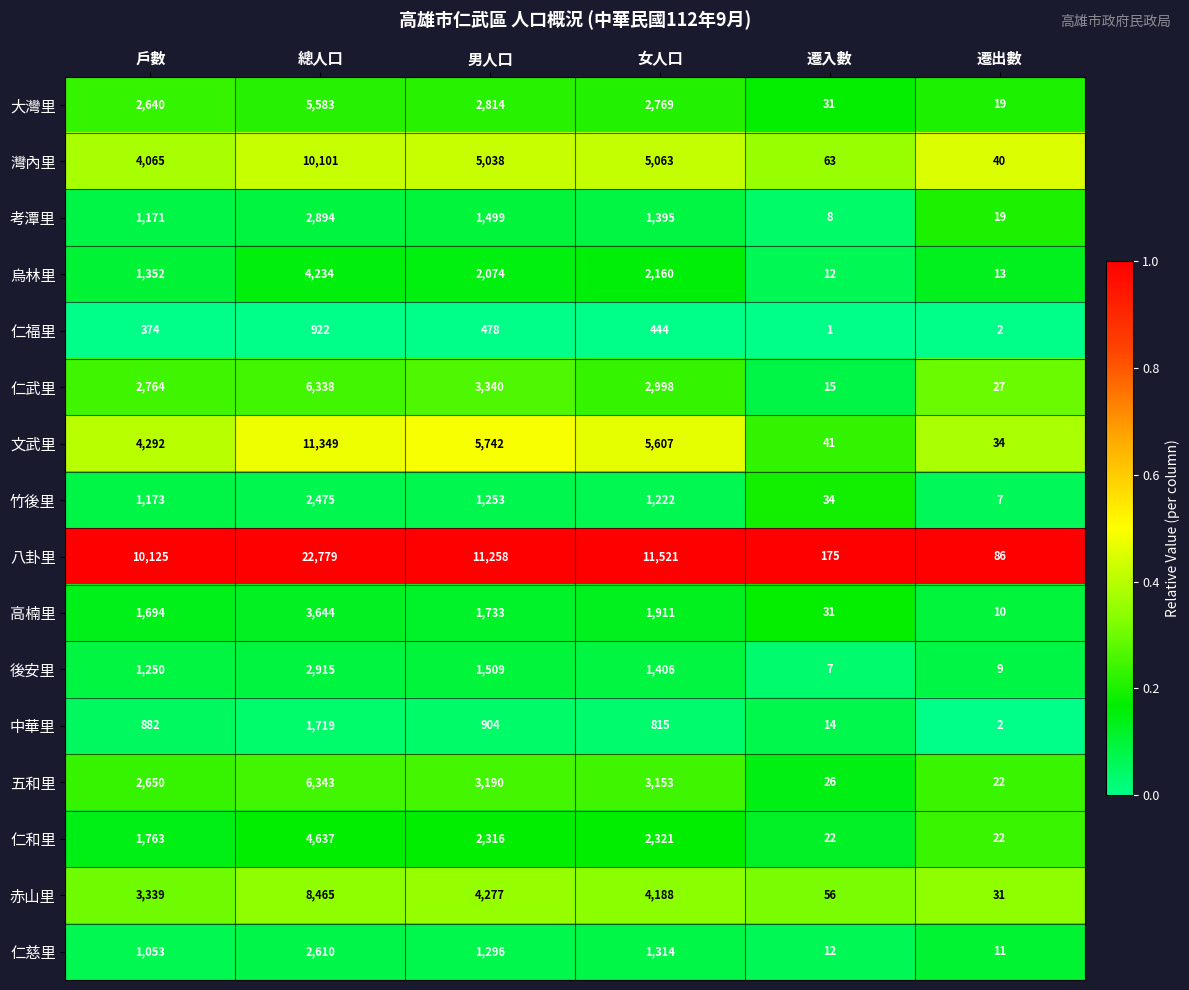

What value does the 中華里 series have at 女人口, to the nearest 100?

800